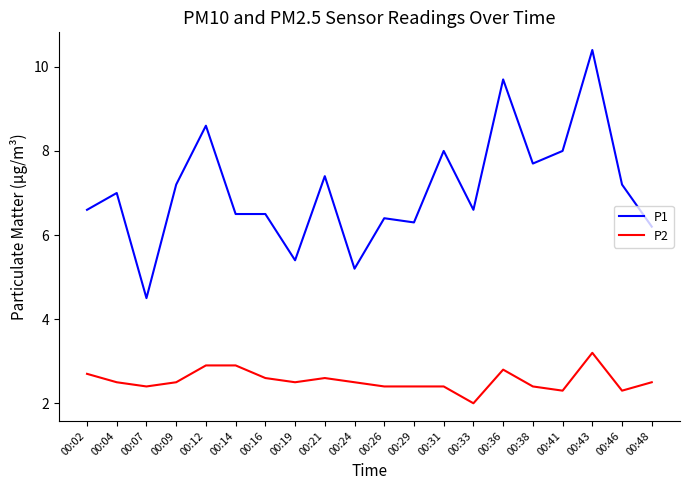

The P1 series shows 2.9 at 00:31. True or false?

False